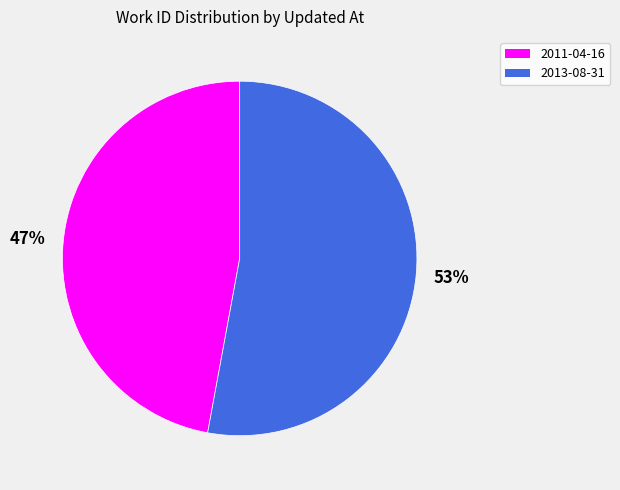

Is there any slice that represents more than half of the pie?

Yes